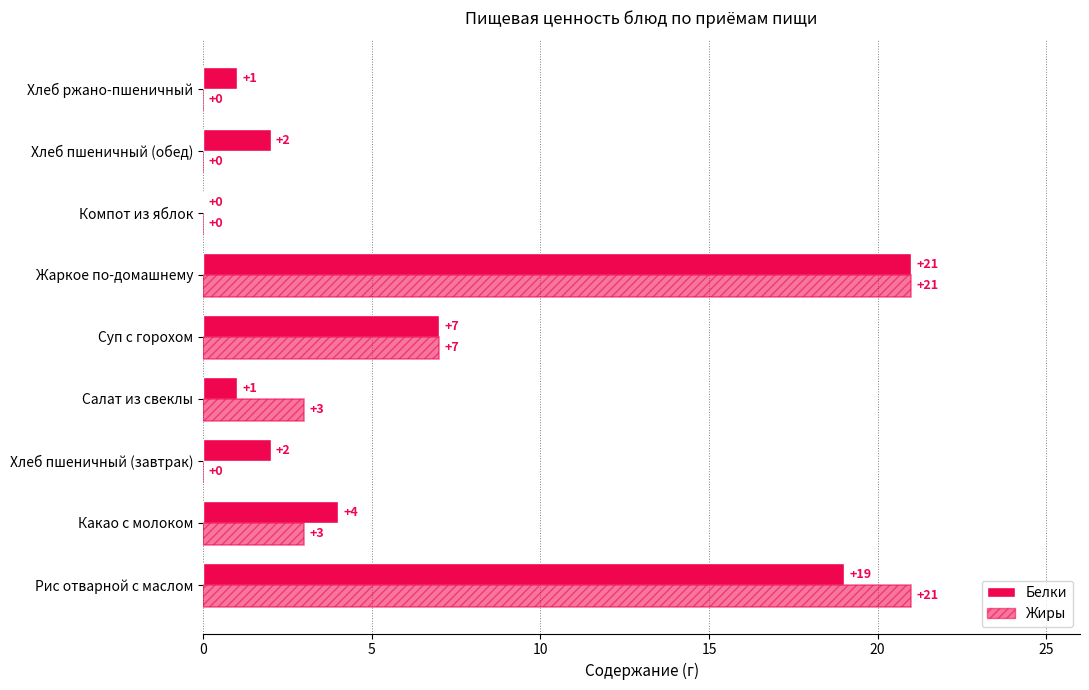

List the series in order of their overall mean, highest first.

Белки, Жиры